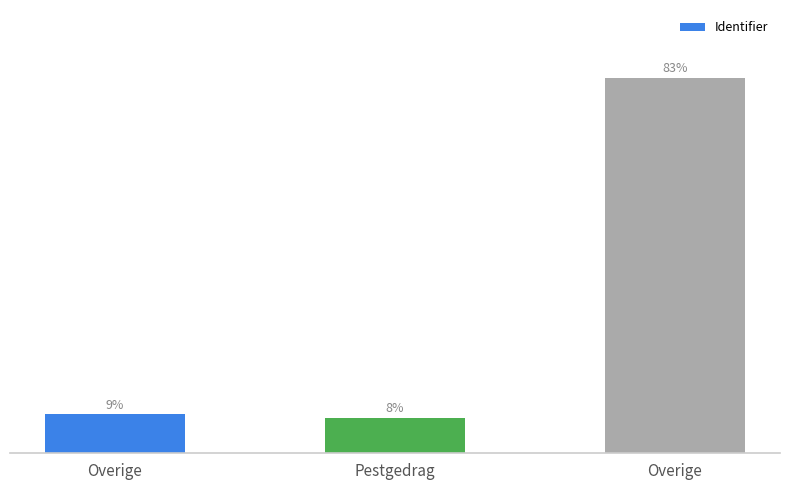

Reading left to right, list all the values displayed in this chart.

Overige=8.8	Pestgedrag=7.9	Overige=83.3